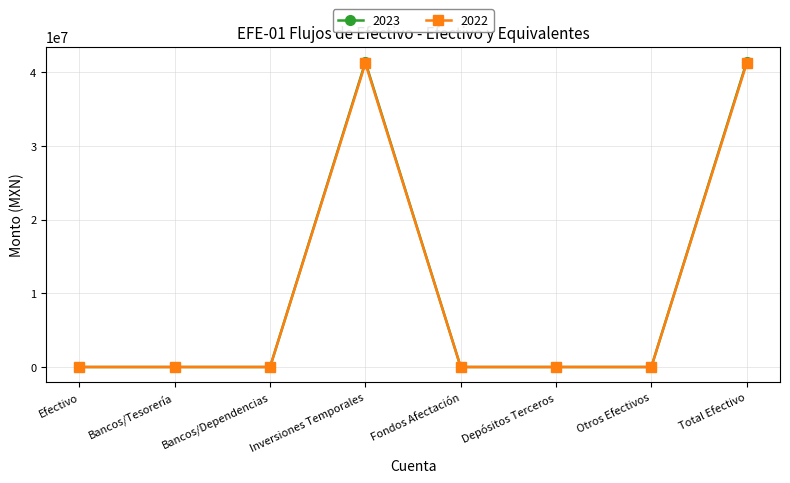

Which series has the largest range (max minus min)?

2023